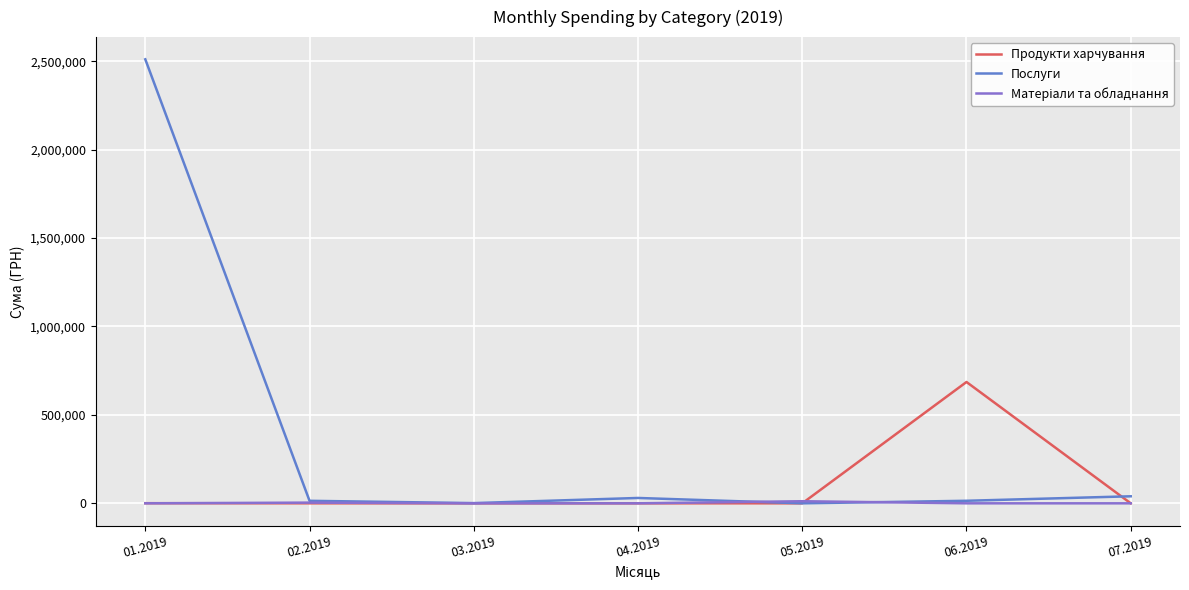

At how many categories does at least one series exceed 396704?

2